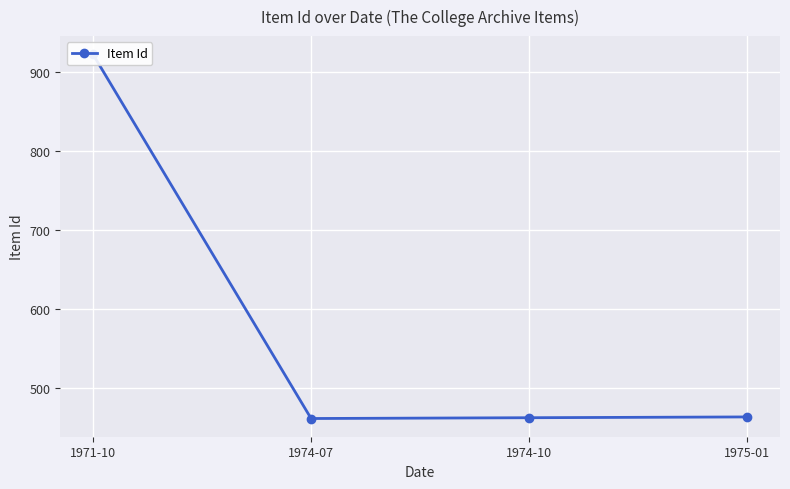

Rank the categories by value from highest to lowest.

1971-10, 1975-01, 1974-10, 1974-07